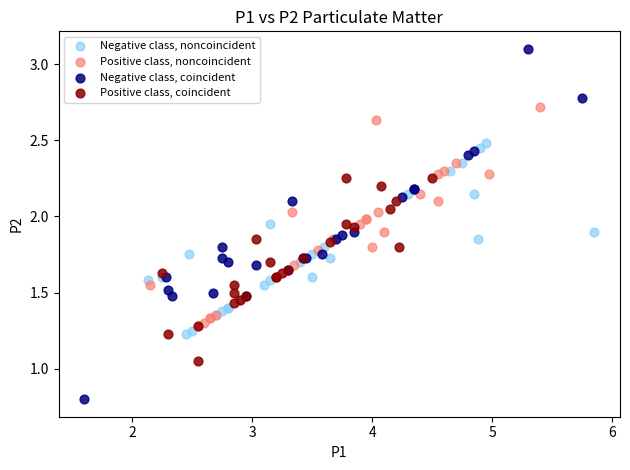

Which series contains the highest Y value?

Negative class, coincident